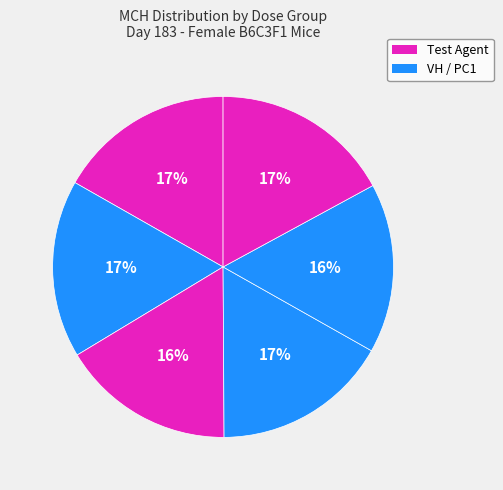

To the nearest percent, what is the average slice percentage?

17%